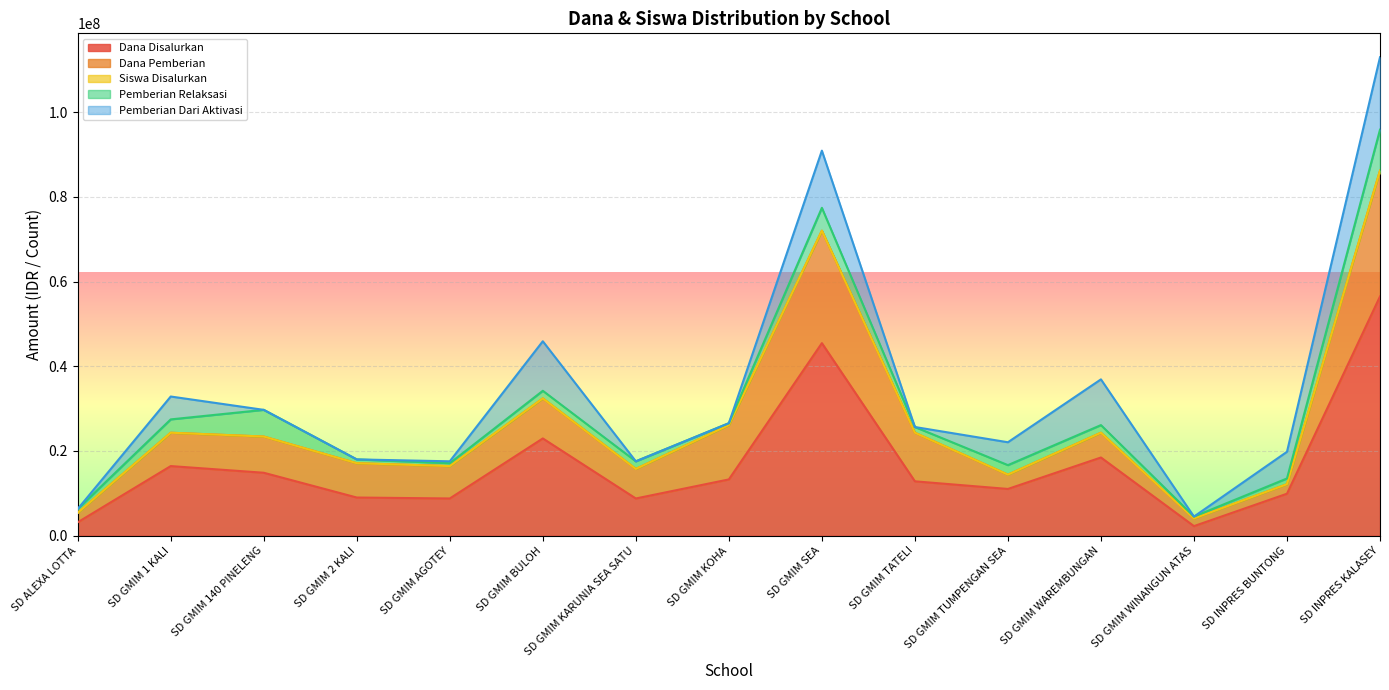

Is the value of Pemberian Dari Aktivasi at SD INPRES BUNTONG greater than the value of Siswa Disalurkan at SD GMIM TATELI?

Yes